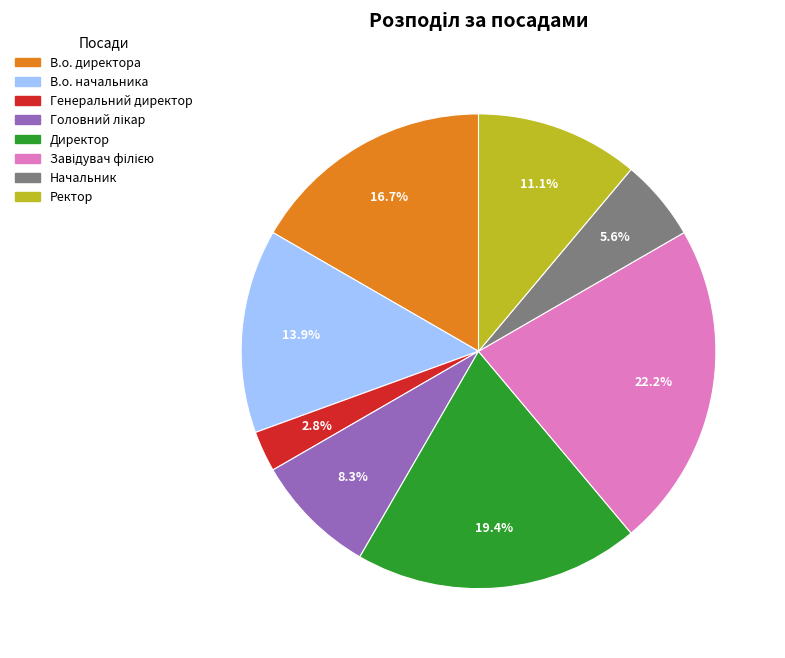

The Начальник slice represents 18% of the pie. True or false?

False